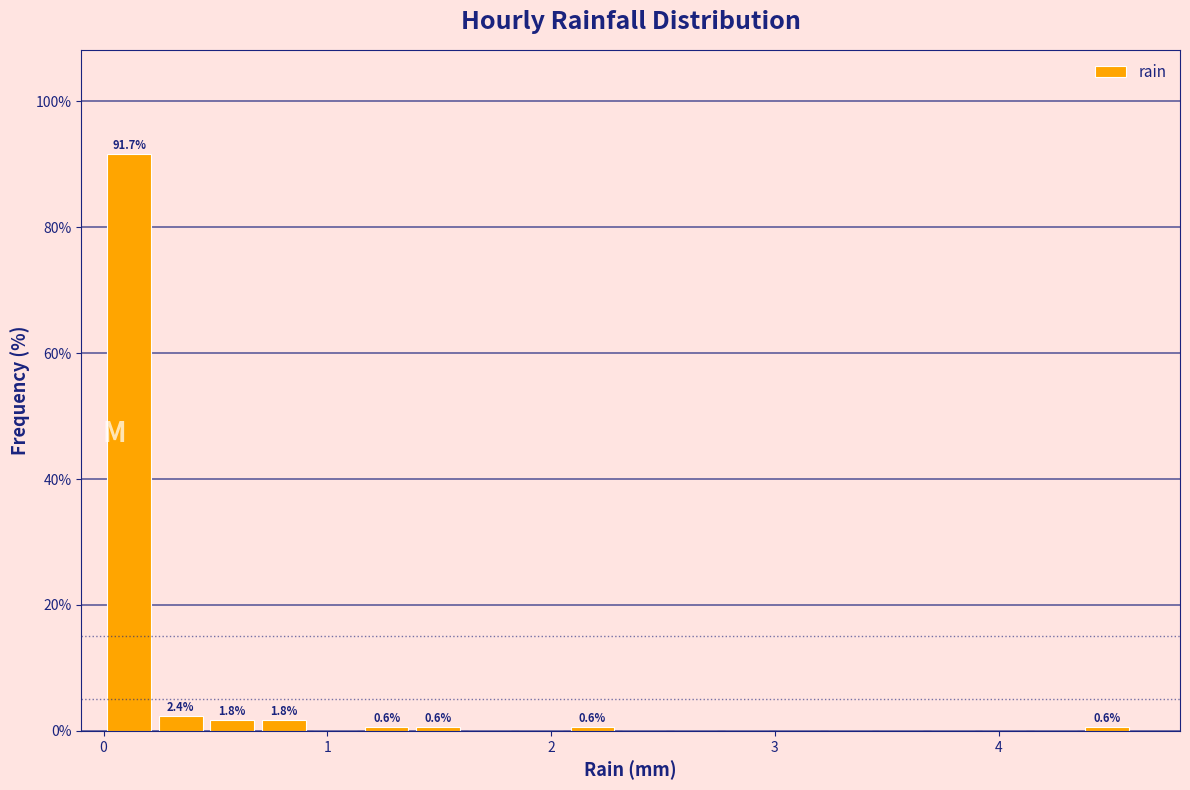

Around what value on the x-axis is the tallest bar? Give the approximate position of its centre, as read against the axis.

0.1